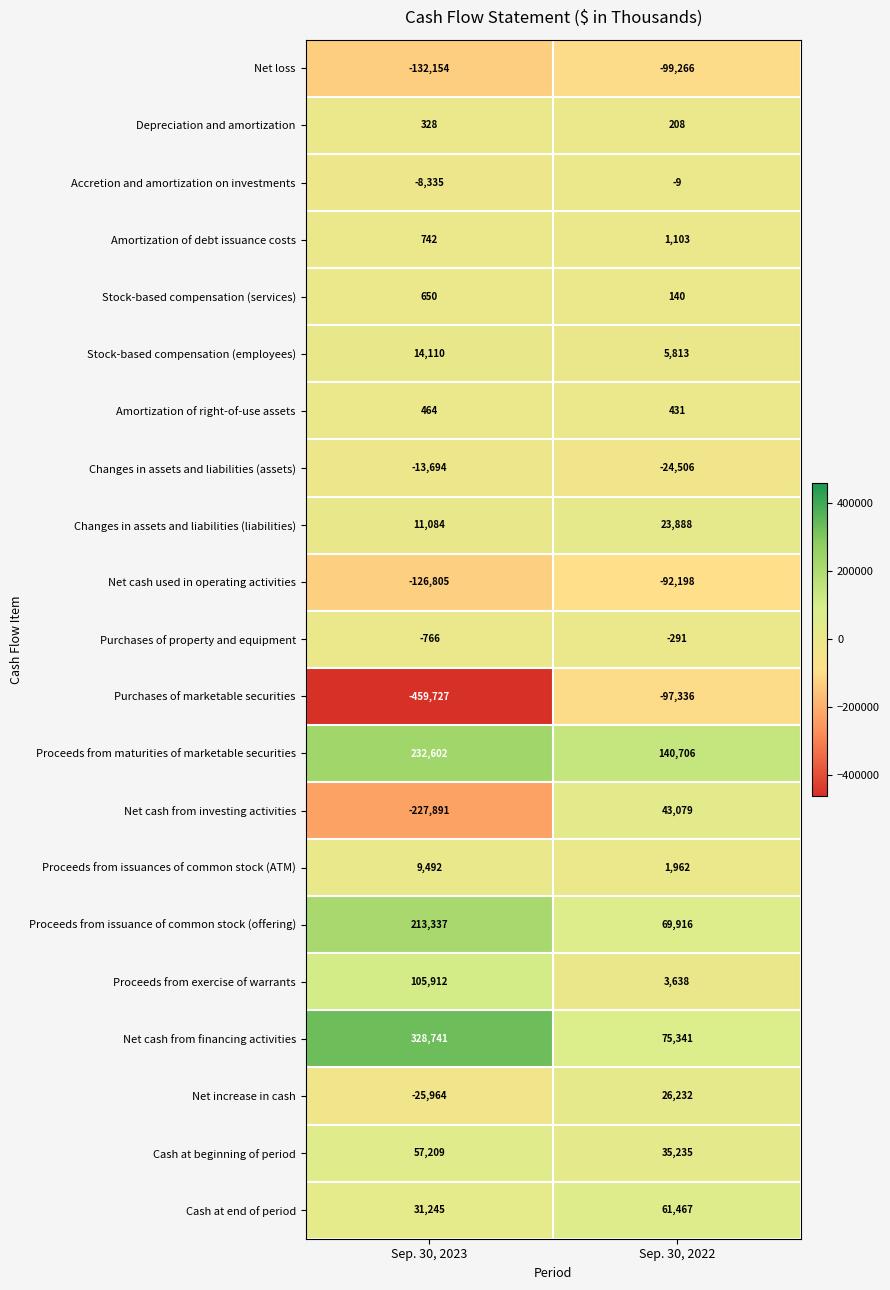

Which label corresponds to the smallest value in the chart?

Sep. 30, 2023